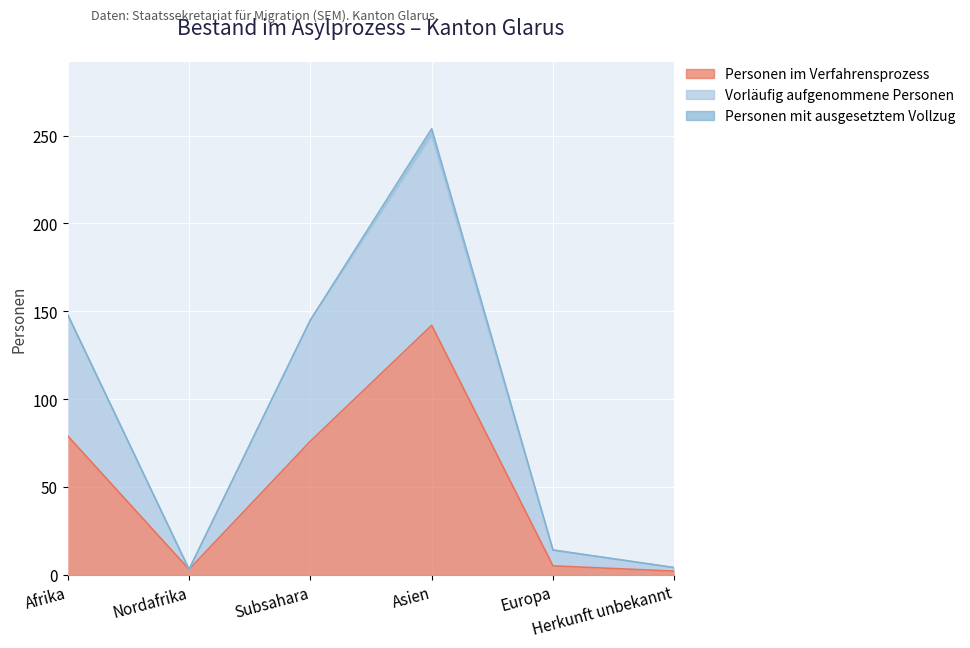

True or false: Vorläufig aufgenommene Personen and Personen im Verfahrensprozess cross at least once.

False